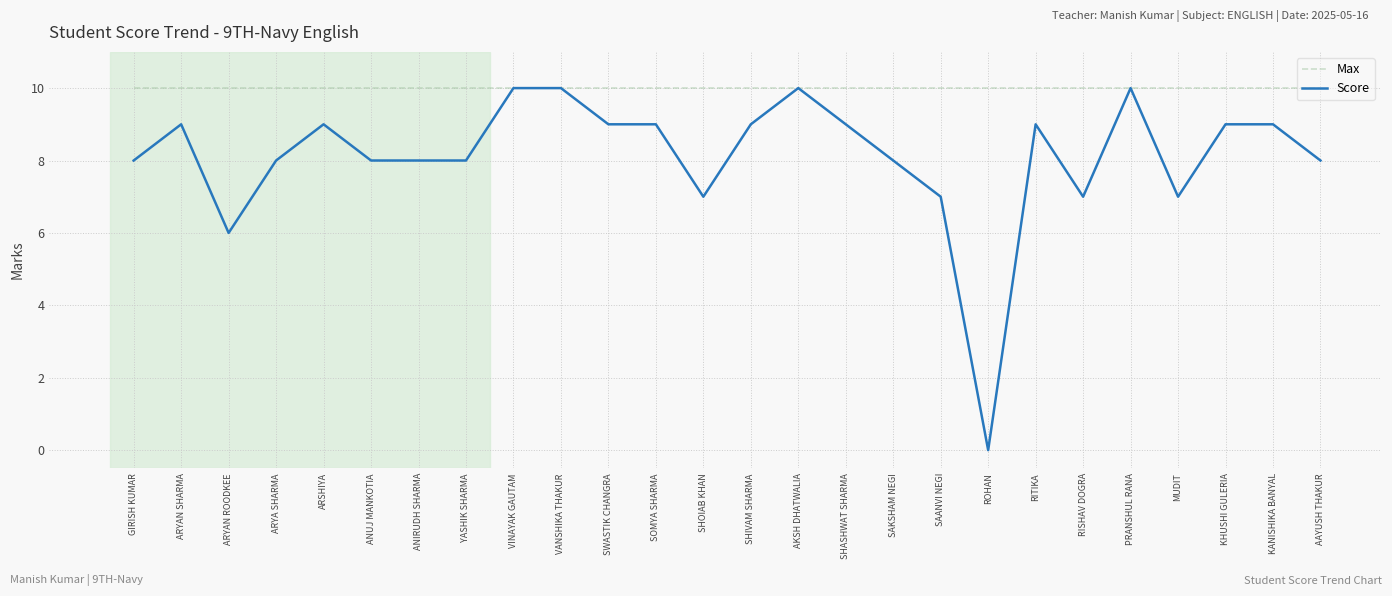

Reading left to right, extract all data points from this chart.

Max: 10	10	10	10	10	10	10	10	10	10	10	10	10	10	10	10	10	10	10	10	10	10	10	10	10	10
Score: 8	9	6	8	9	8	8	8	10	10	9	9	7	9	10	9	8	7	0	9	7	10	7	9	9	8